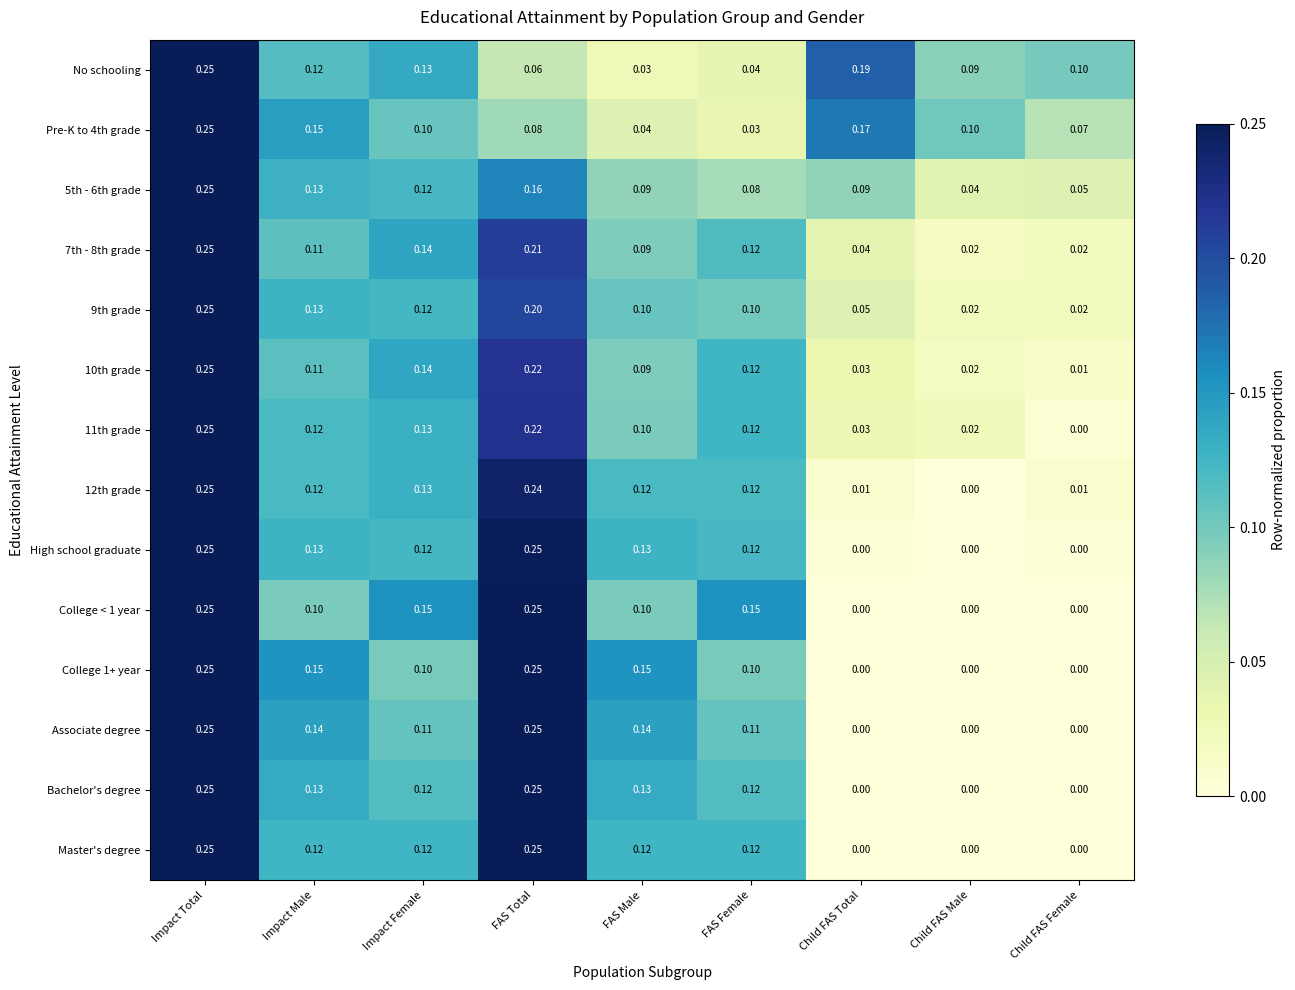

Between Impact Total and FAS Male, which series saw the biggest shift?

No schooling